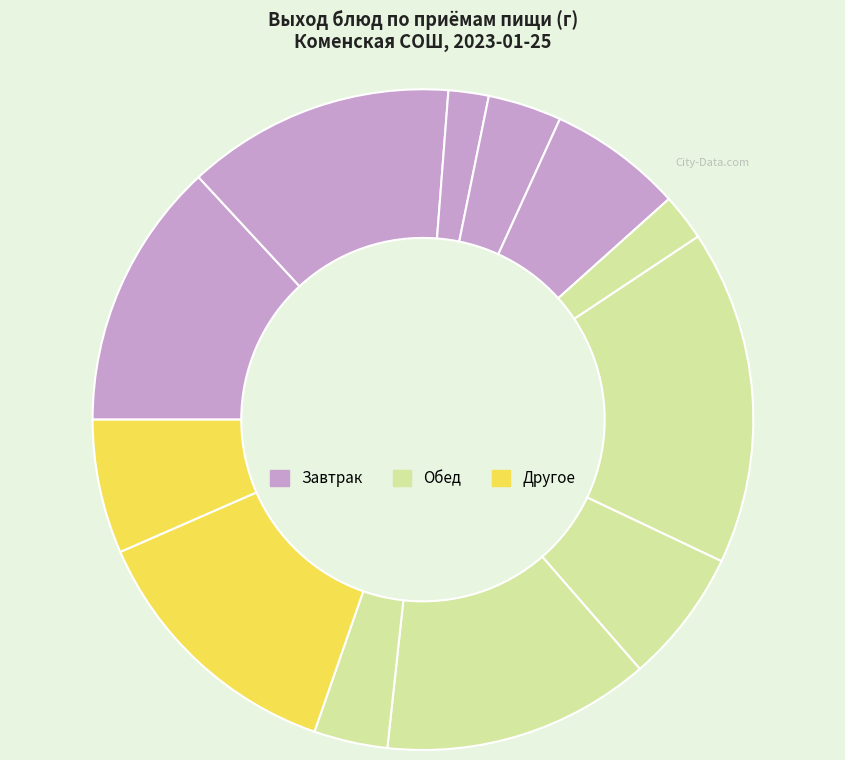

How many segments does this pie chart have?

12